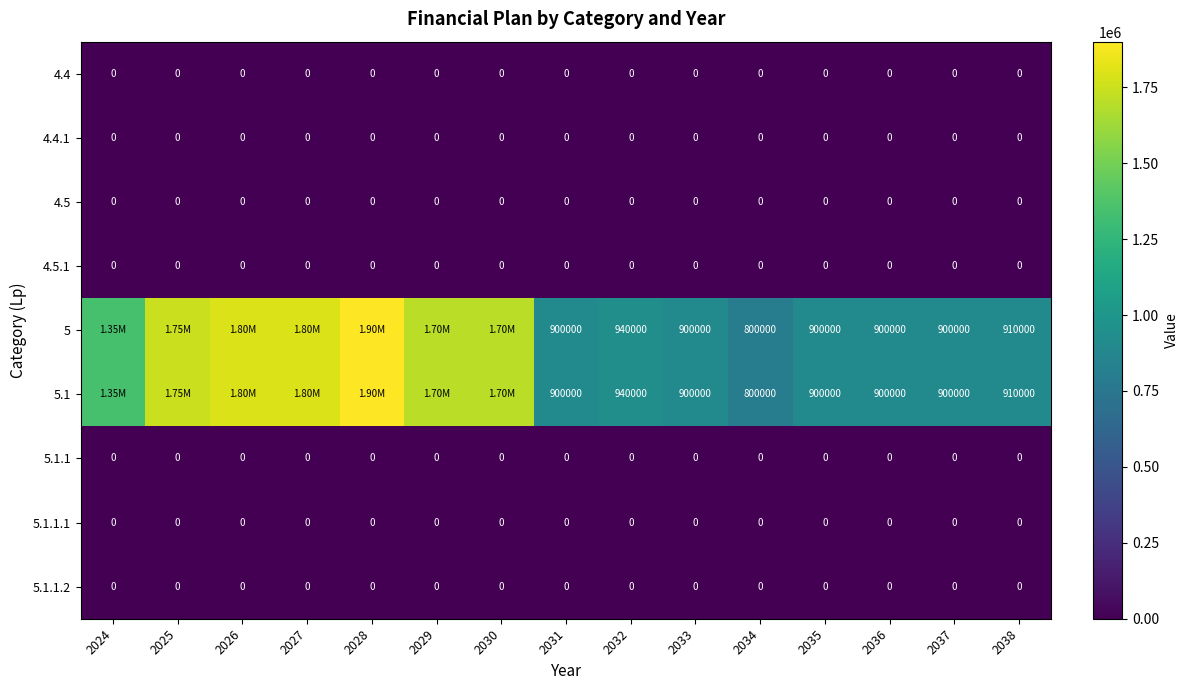

What is the difference between the highest and lowest values at 2033?

900000